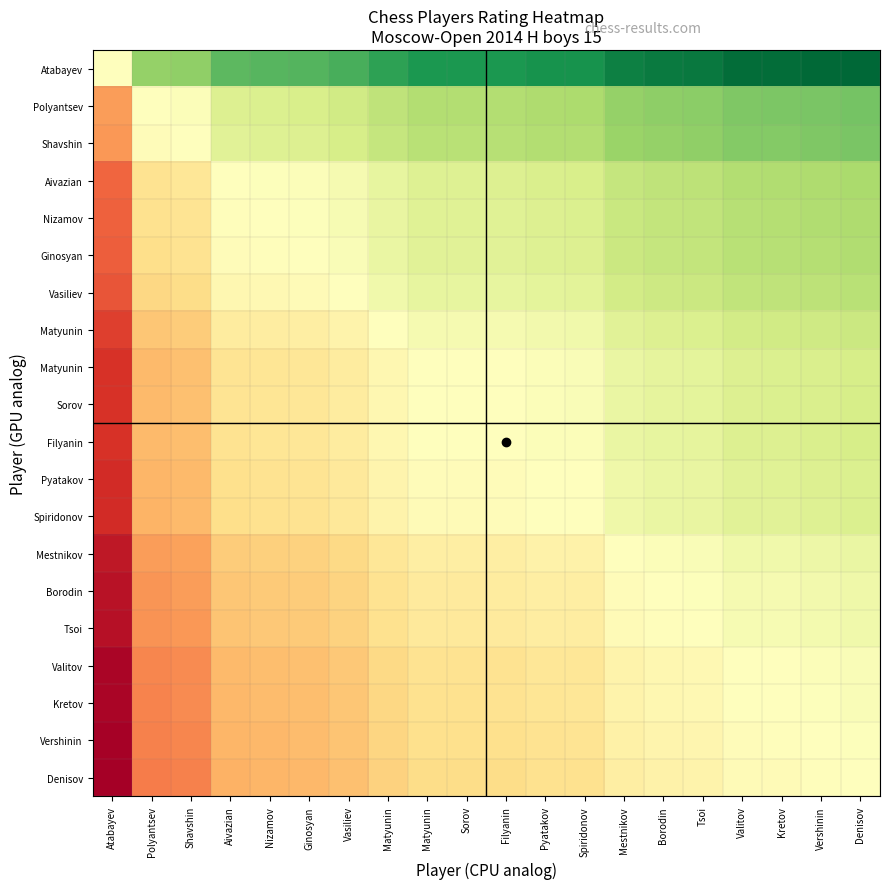

What is the total value across all series at Ginosyan?

9.0